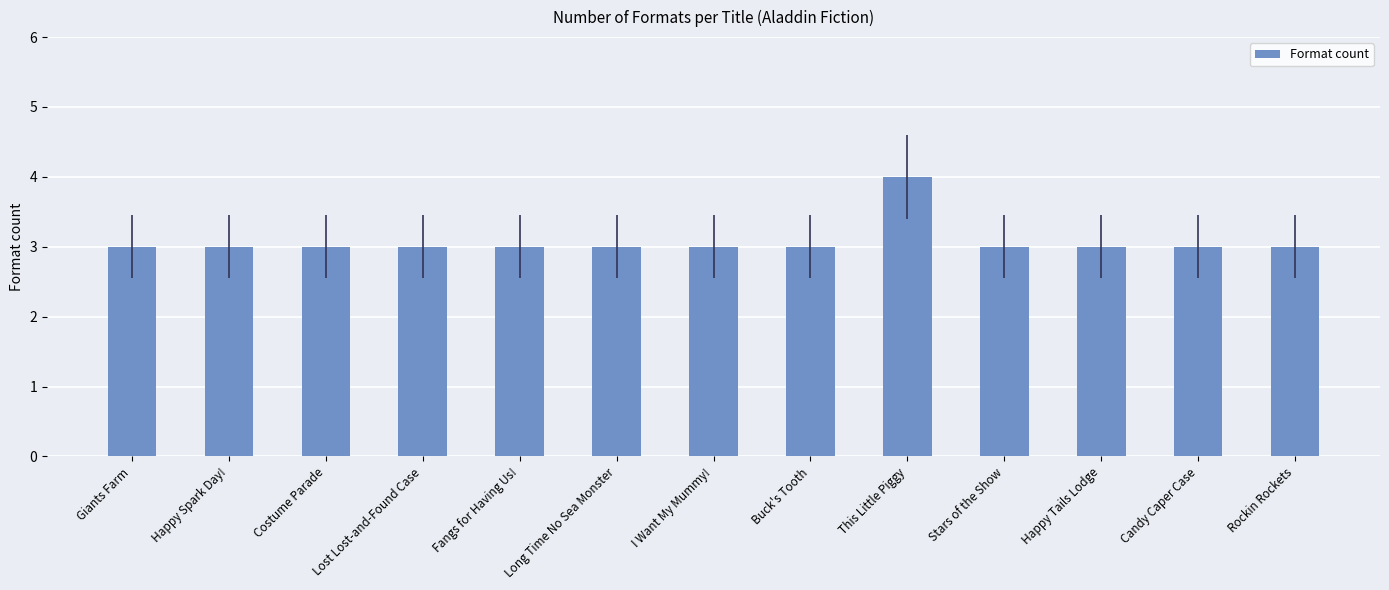

Reading right to left, transcribe all the data shown in this chart.

Rockin Rockets=3	Candy Caper Case=3	Happy Tails Lodge=3	Stars of the Show=3	This Little Piggy=4	Buck's Tooth=3	I Want My Mummy!=3	Long Time No Sea Monster=3	Fangs for Having Us!=3	Lost Lost-and-Found Case=3	Costume Parade=3	Happy Spark Day!=3	Giants Farm=3